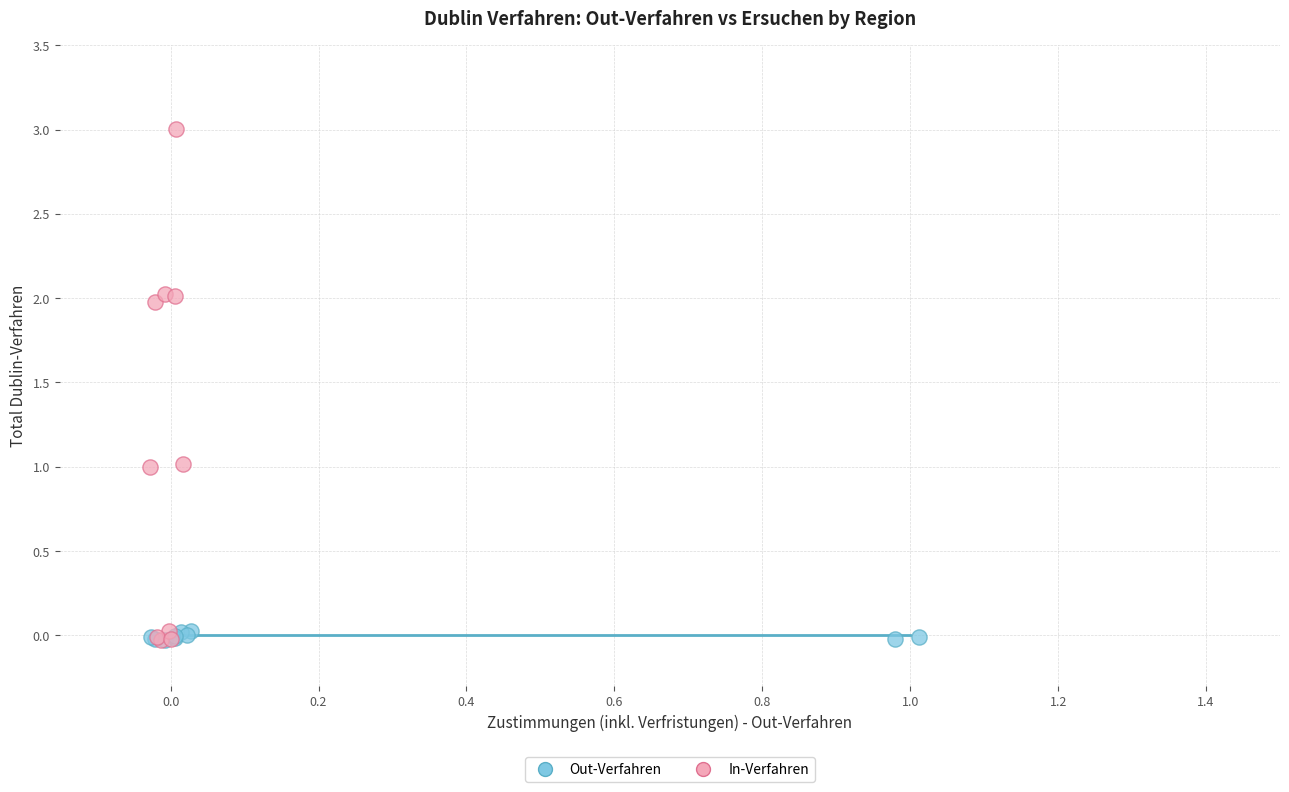

Which series has the largest Y range (max minus min)?

In-Verfahren